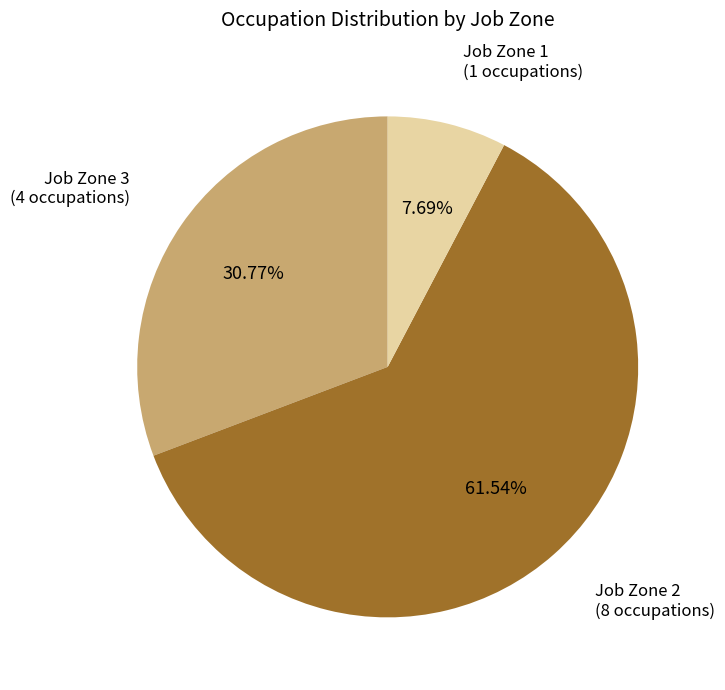

Does any single category account for the majority?

Yes